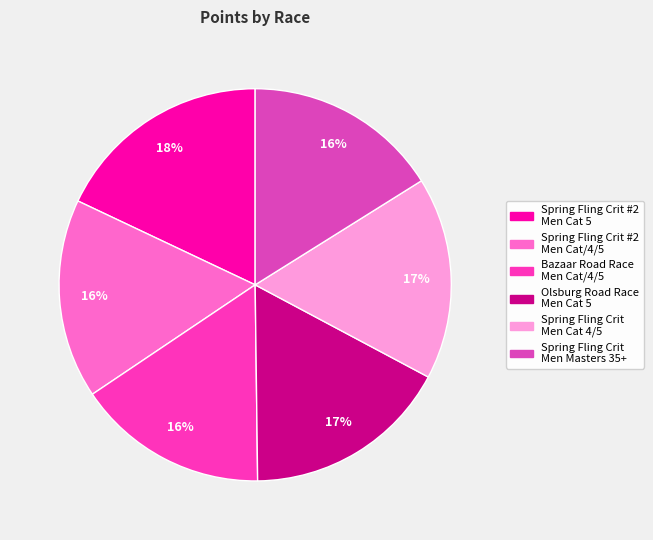

To the nearest percent, what is the difference between the largest and smallest slice percentages?

2%